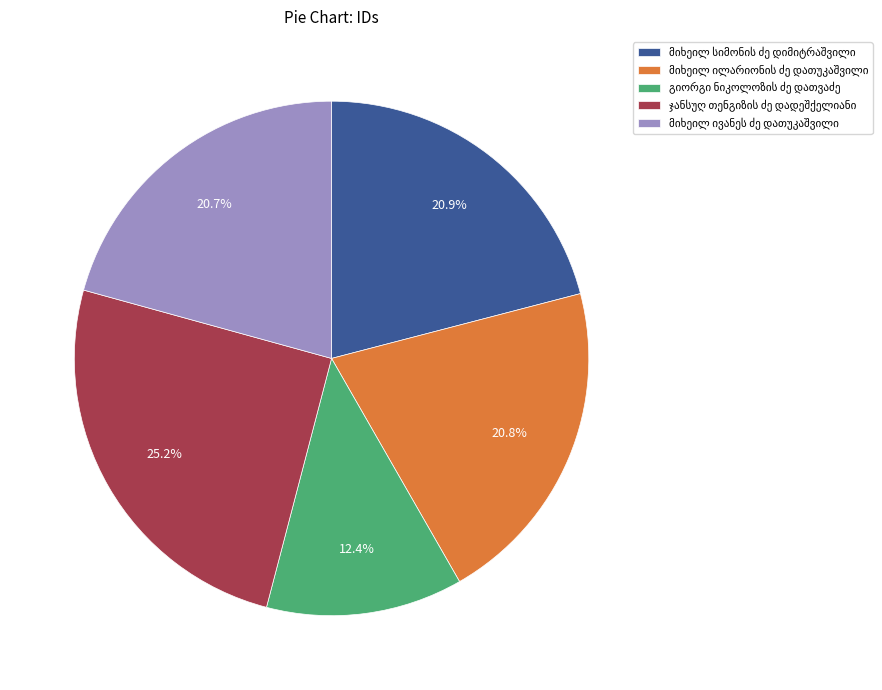

Is there any slice that represents more than half of the pie?

No